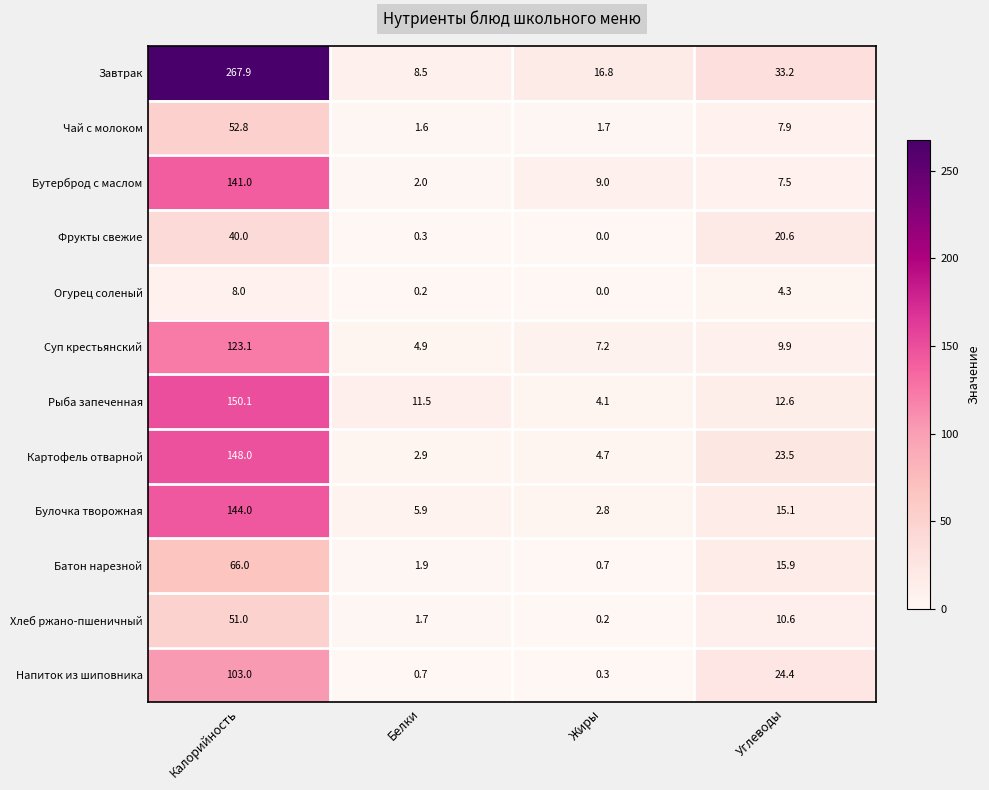

What is the difference between the highest and lowest values at Белки?

11.3